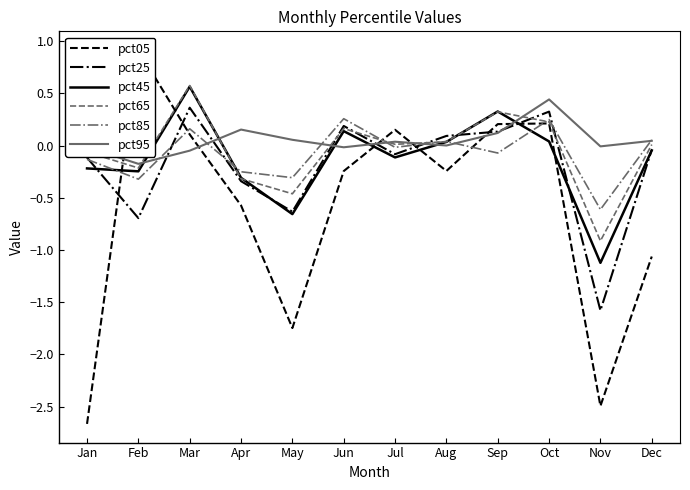

Reading left to right, transcribe all the data shown in this chart.

pct05: Jan=-2.7	Feb=0.9	Mar=0.1	Apr=-0.6	May=-1.7	Jun=-0.2	Jul=0.2	Aug=-0.2	Sep=0.2	Oct=0.2	Nov=-2.5	Dec=-1.1
pct25: Jan=-0.1	Feb=-0.7	Mar=0.4	Apr=-0.3	May=-0.6	Jun=0.2	Jul=-0.1	Aug=0.1	Sep=0.1	Oct=0.3	Nov=-1.6	Dec=-0.0
pct45: Jan=-0.2	Feb=-0.2	Mar=0.6	Apr=-0.3	May=-0.7	Jun=0.1	Jul=-0.1	Aug=0.0	Sep=0.3	Oct=0.0	Nov=-1.1	Dec=-0.0
pct65: Jan=-0.1	Feb=-0.2	Mar=0.6	Apr=-0.3	May=-0.5	Jun=0.2	Jul=0.0	Aug=0.0	Sep=0.3	Oct=0.2	Nov=-0.9	Dec=0.0
pct85: Jan=-0.1	Feb=-0.3	Mar=0.2	Apr=-0.2	May=-0.3	Jun=0.3	Jul=-0.0	Aug=0.0	Sep=-0.1	Oct=0.3	Nov=-0.6	Dec=0.1
pct95: Jan=-0.0	Feb=-0.2	Mar=-0.0	Apr=0.2	May=0.1	Jun=-0.0	Jul=0.0	Aug=0.0	Sep=0.1	Oct=0.4	Nov=-0.0	Dec=0.0